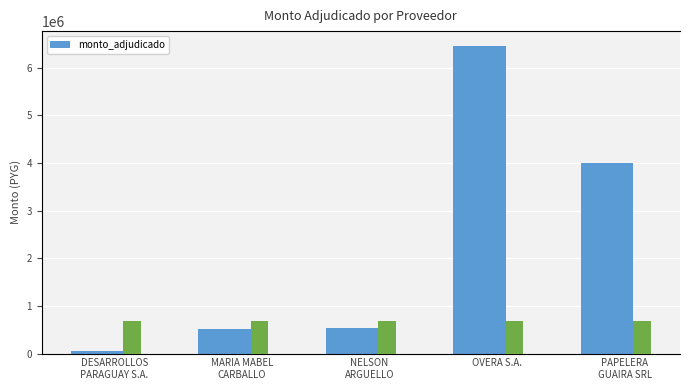

What is the ratio of the value at NELSON
ARGUELLO to the value at MARIA MABEL
CARBALLO?

1.0